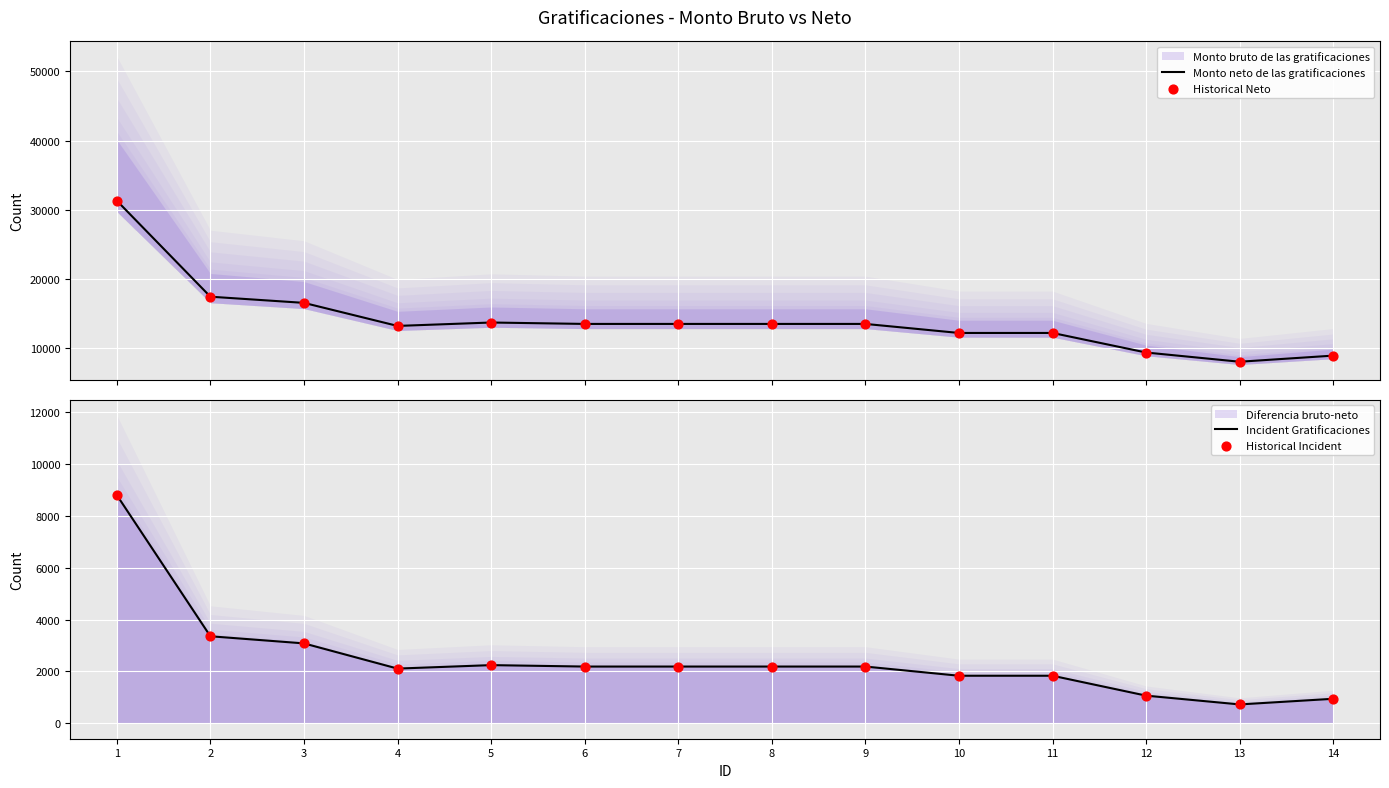

Which series has the largest total across all categories?

Monto neto de las gratificaciones